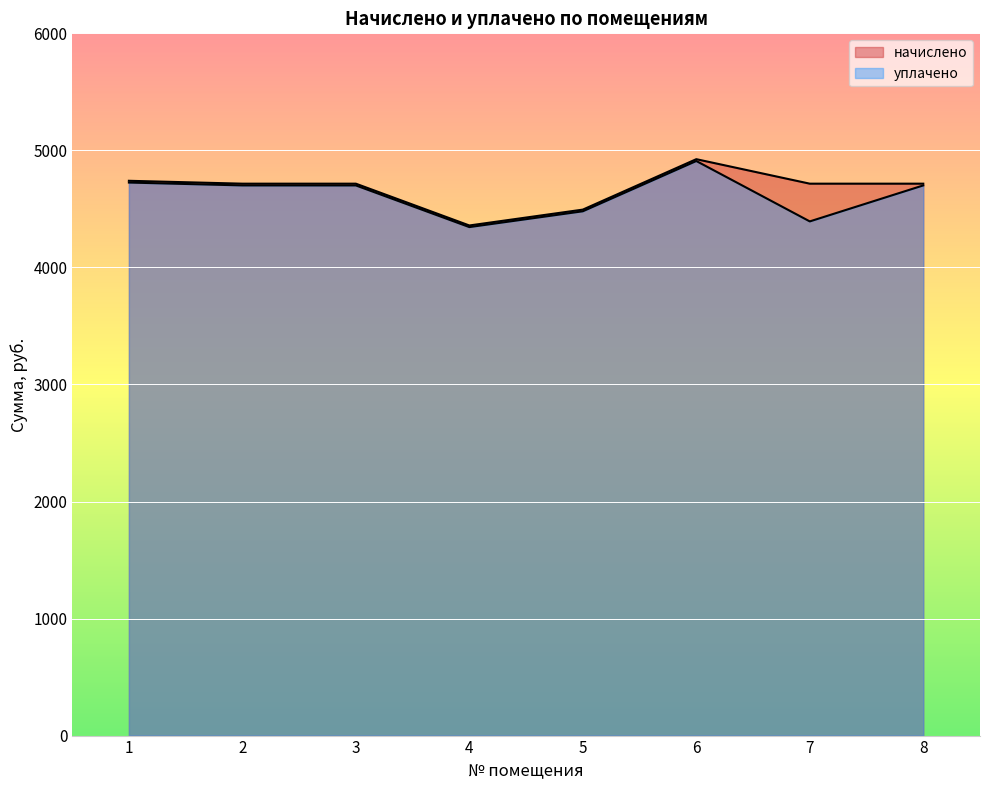

The value of уплачено at 2 is 1697.8. True or false?

False